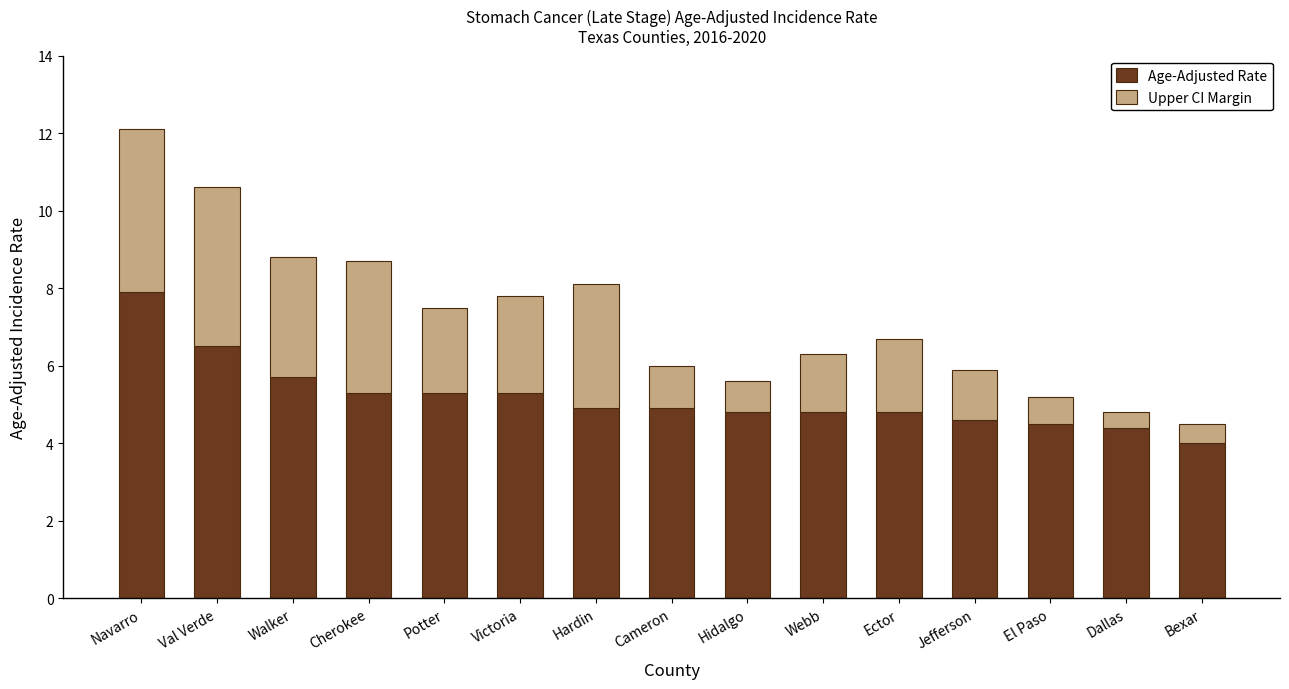

Does the chart contain any negative values?

No